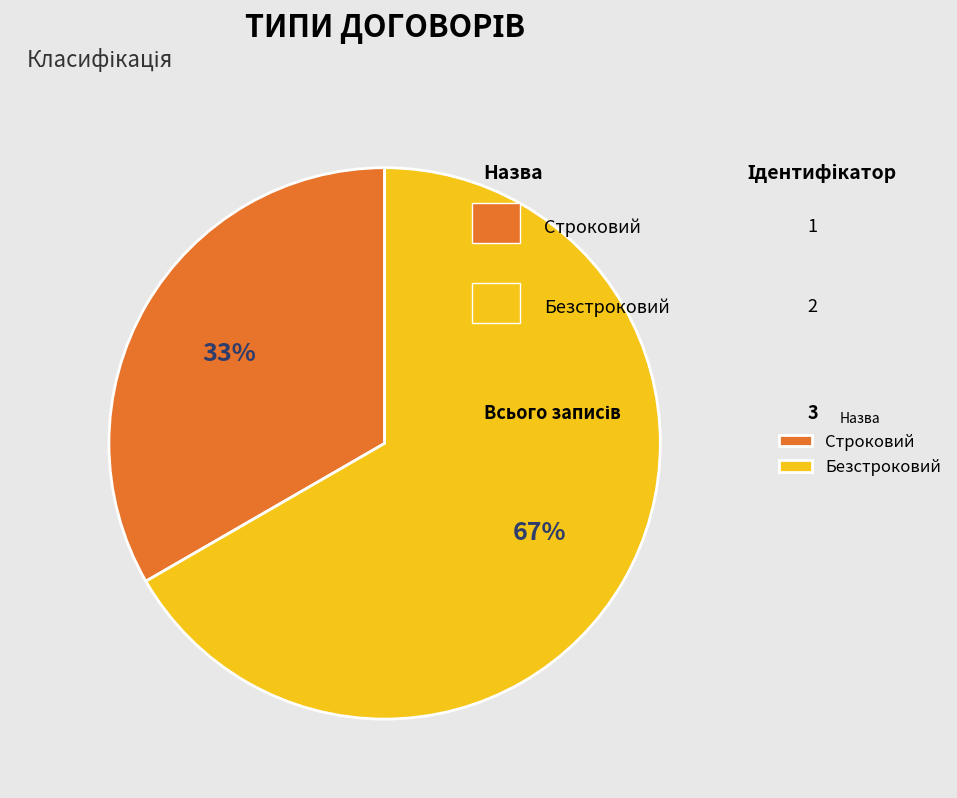

True or false: Строковий accounts for 33% of the total.

True